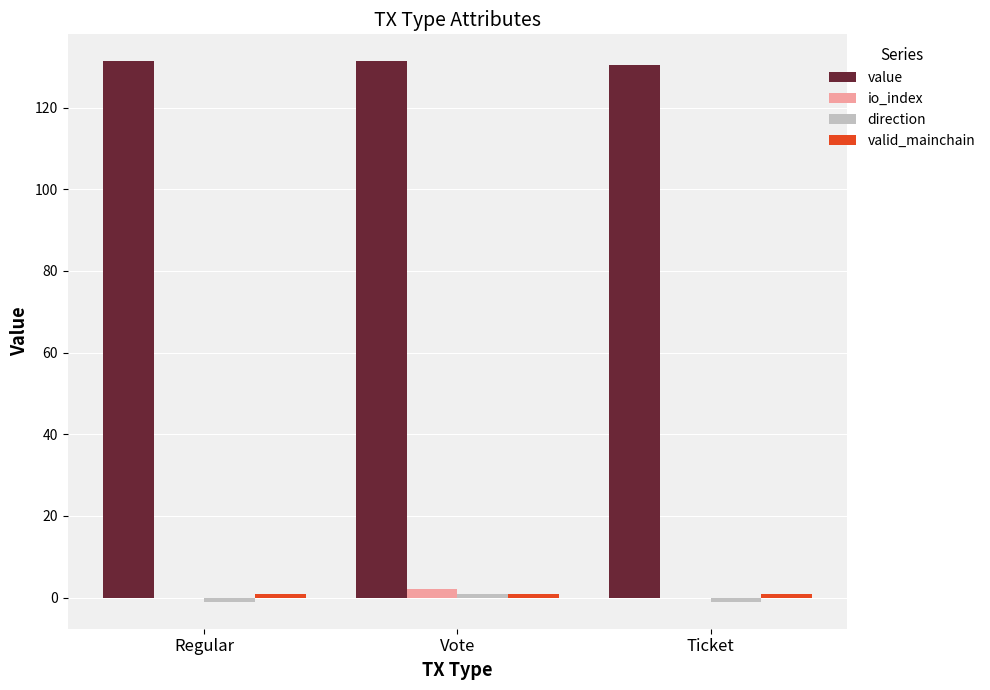

What is the greatest value displayed?

131.3